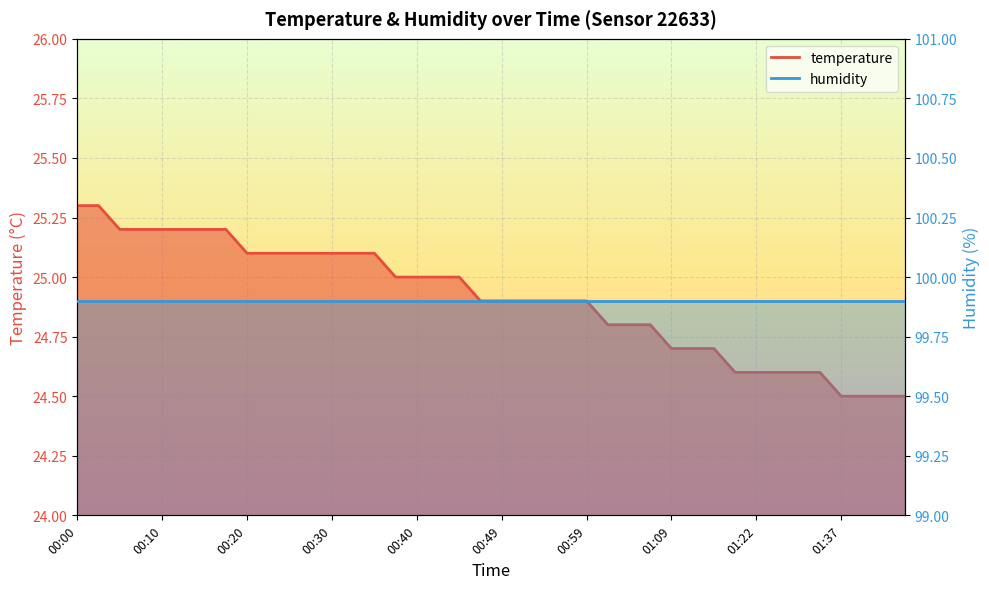

Reading right to left, list all the values displayed in this chart.

01:45=24.5	01:42=24.5	01:40=24.5	01:37=24.5	01:35=24.6	01:30=24.6	01:24=24.6	01:22=24.6	01:20=24.6	01:17=24.7	01:12=24.7	01:09=24.7	01:07=24.8	01:04=24.8	01:02=24.8	00:59=24.9	00:57=24.9	00:54=24.9	00:52=24.9	00:49=24.9	00:47=24.9	00:44=25.0	00:42=25.0	00:40=25.0	00:37=25.0	00:35=25.1	00:32=25.1	00:30=25.1	00:27=25.1	00:25=25.1	00:22=25.1	00:20=25.1	00:18=25.2	00:15=25.2	00:13=25.2	00:10=25.2	00:08=25.2	00:05=25.2	00:03=25.3	00:00=25.3